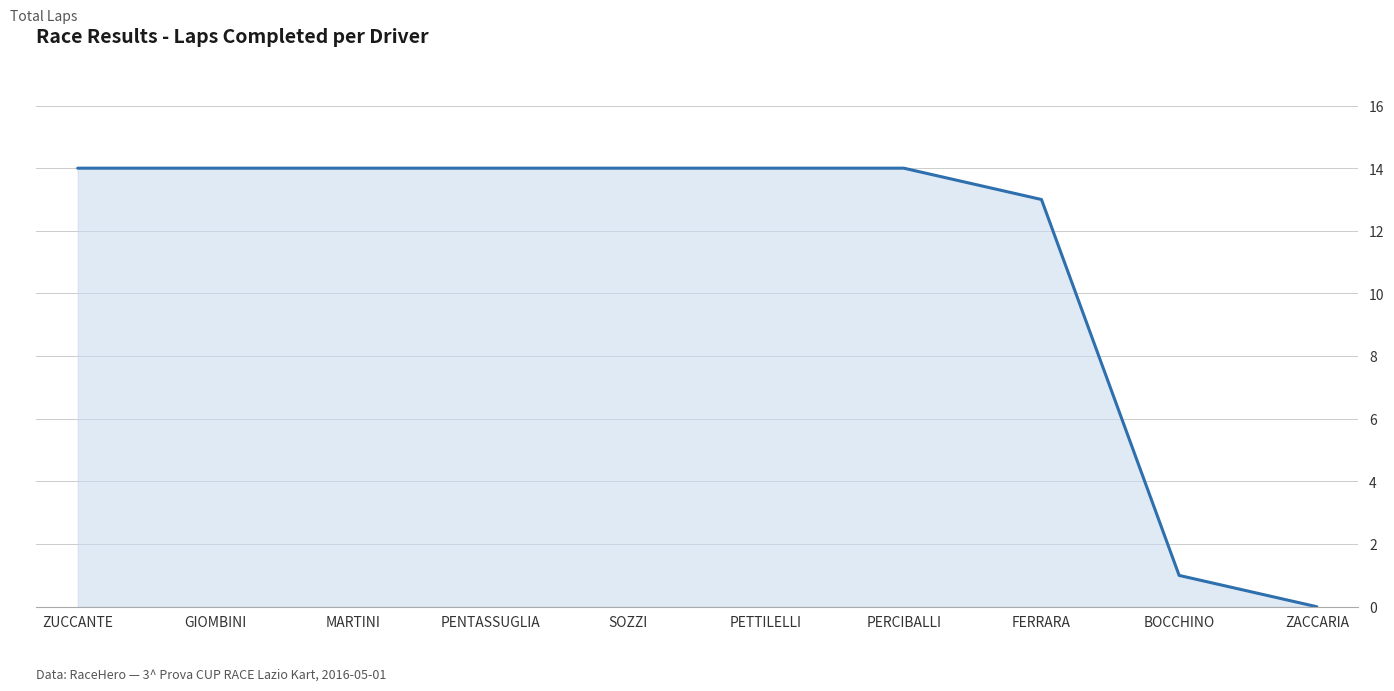

How many distinct data groups are displayed?

1